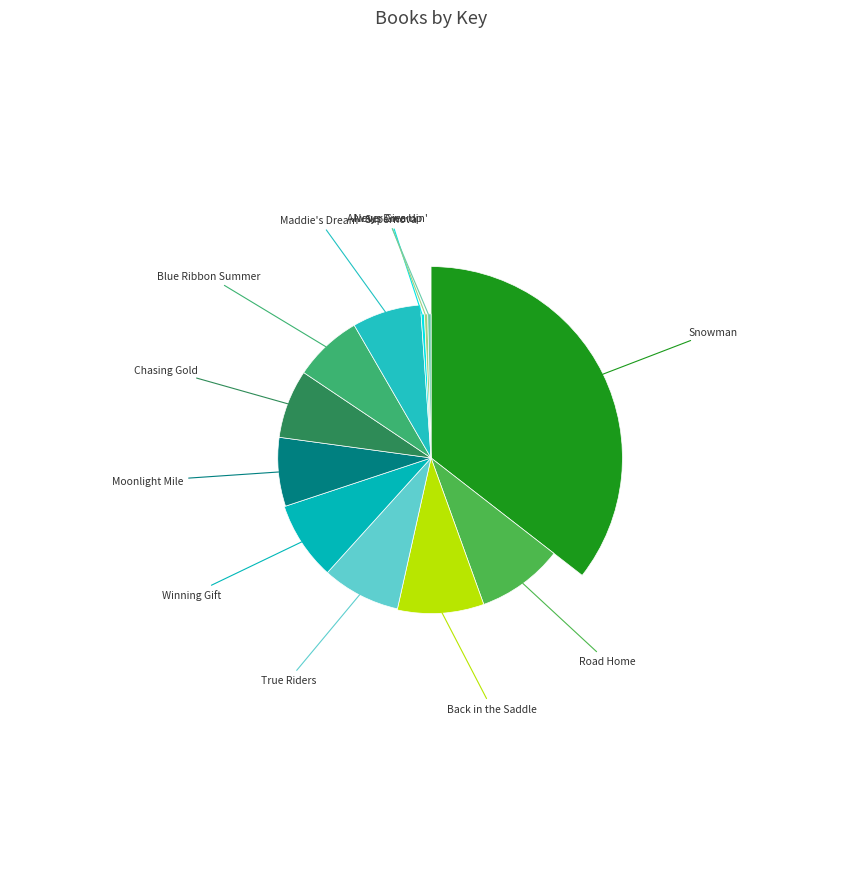

How many segments does this pie chart have?

12